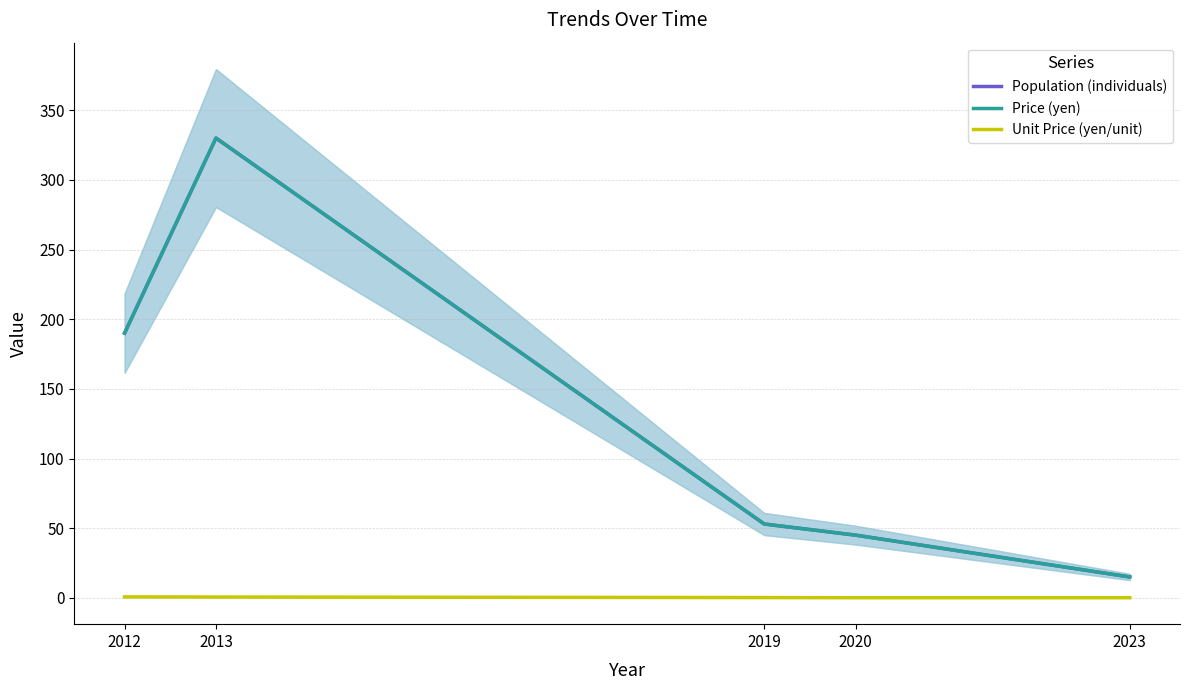

True or false: Population (individuals) has more than 1 points higher than both neighbors.

False